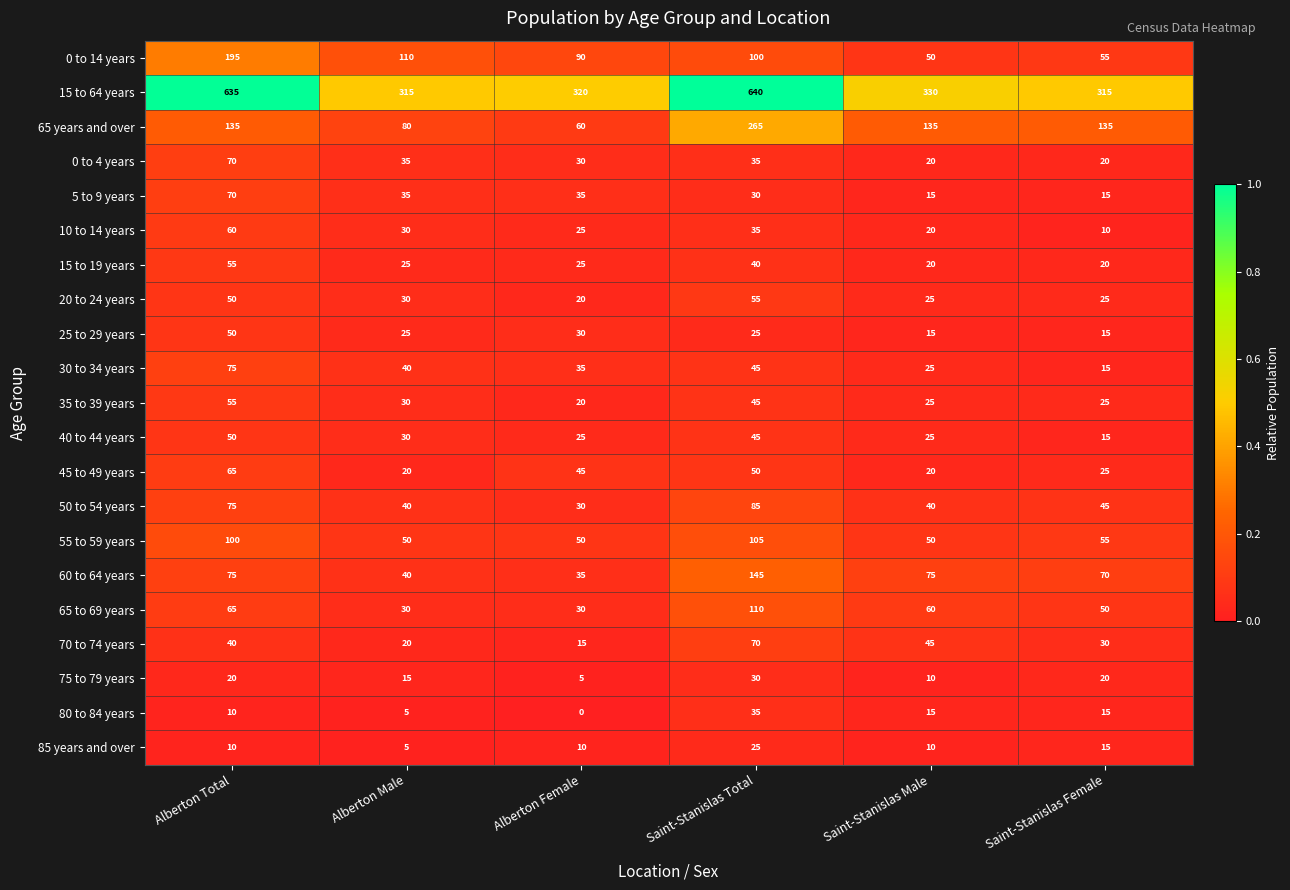

What is the greatest value displayed?

640